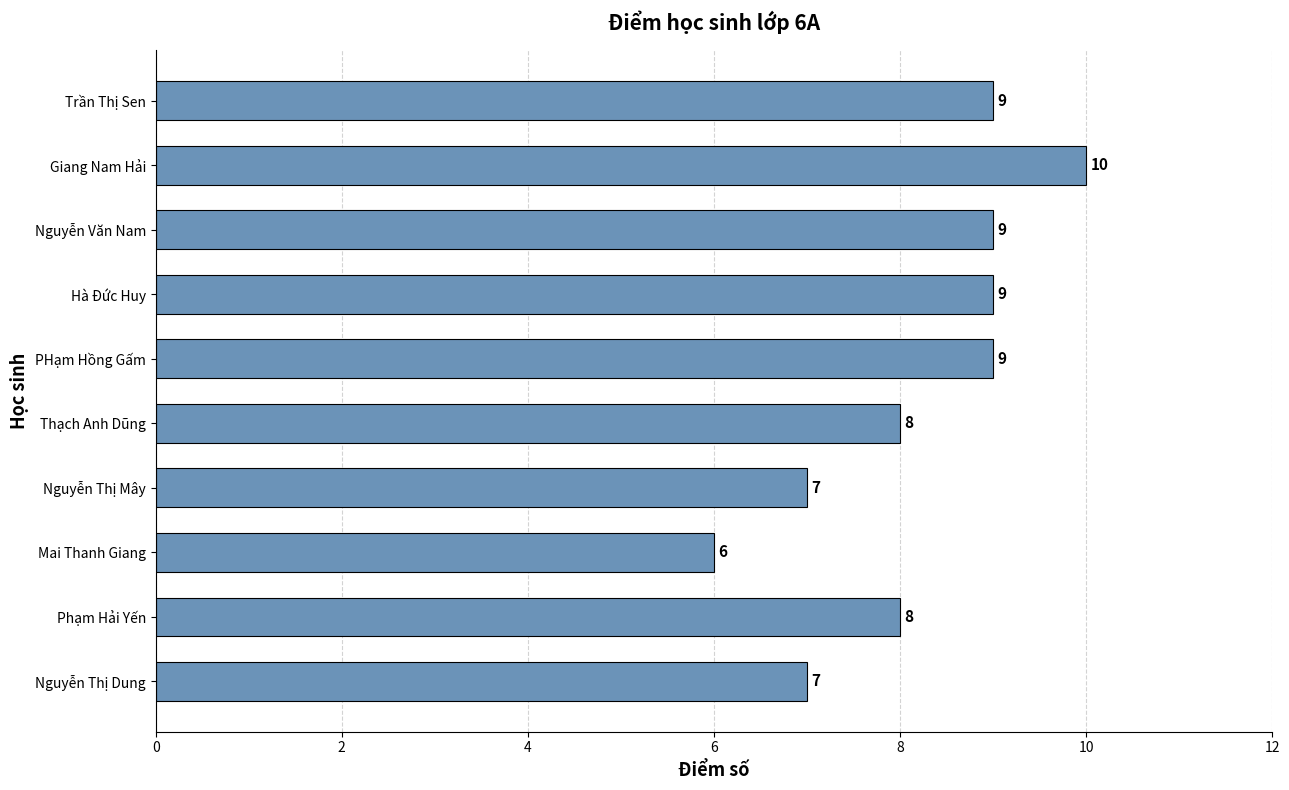

What is the maximum value shown in the chart?

10